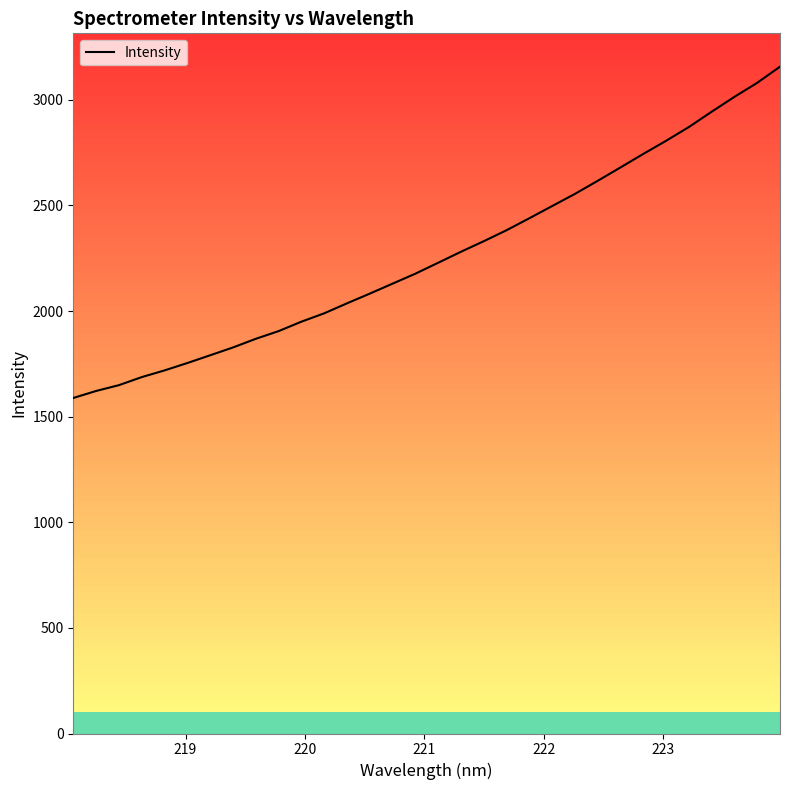

Count the number of categories in the chart.

32